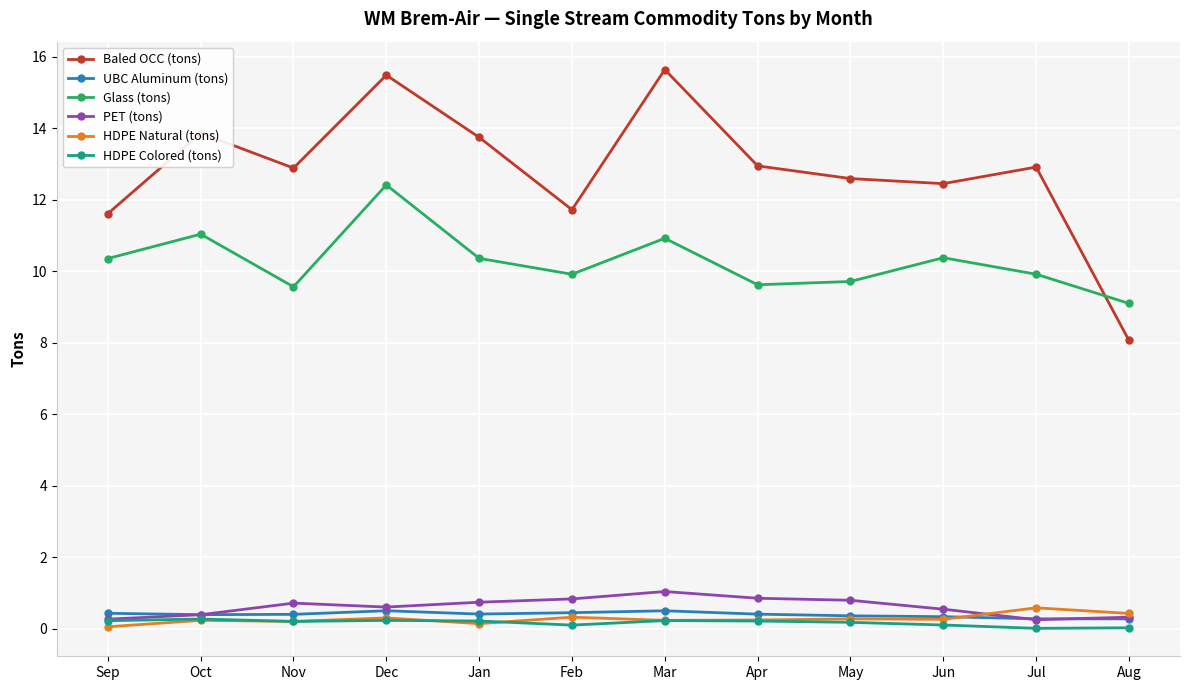

True or false: UBC Aluminum (tons) has more than 0 interior local peaks.

True